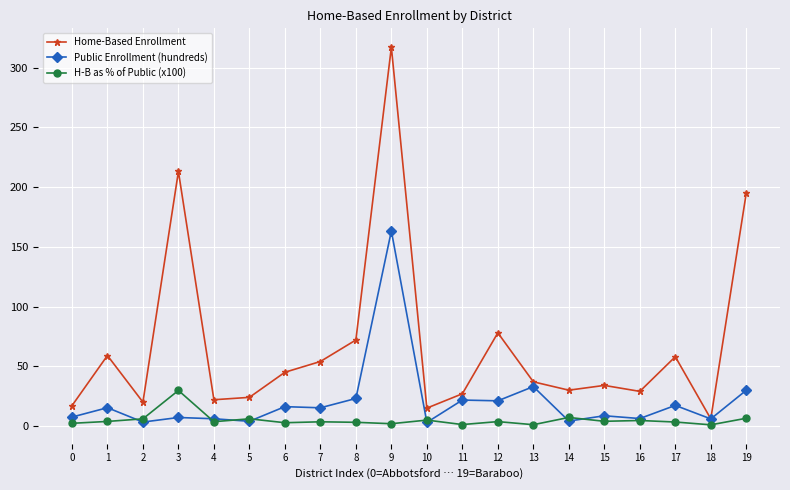

Which series has the largest range (max minus min)?

Home-Based Enrollment